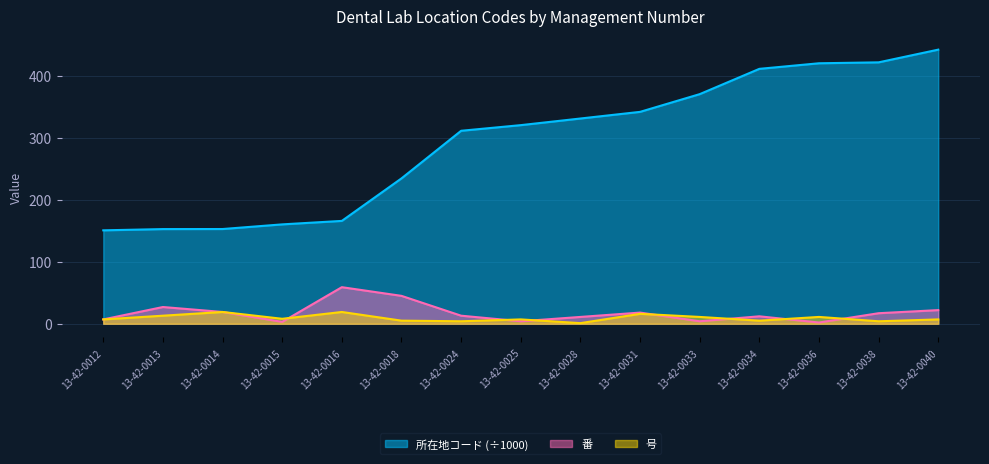

Which series has the largest range (max minus min)?

所在地コード (÷1000)